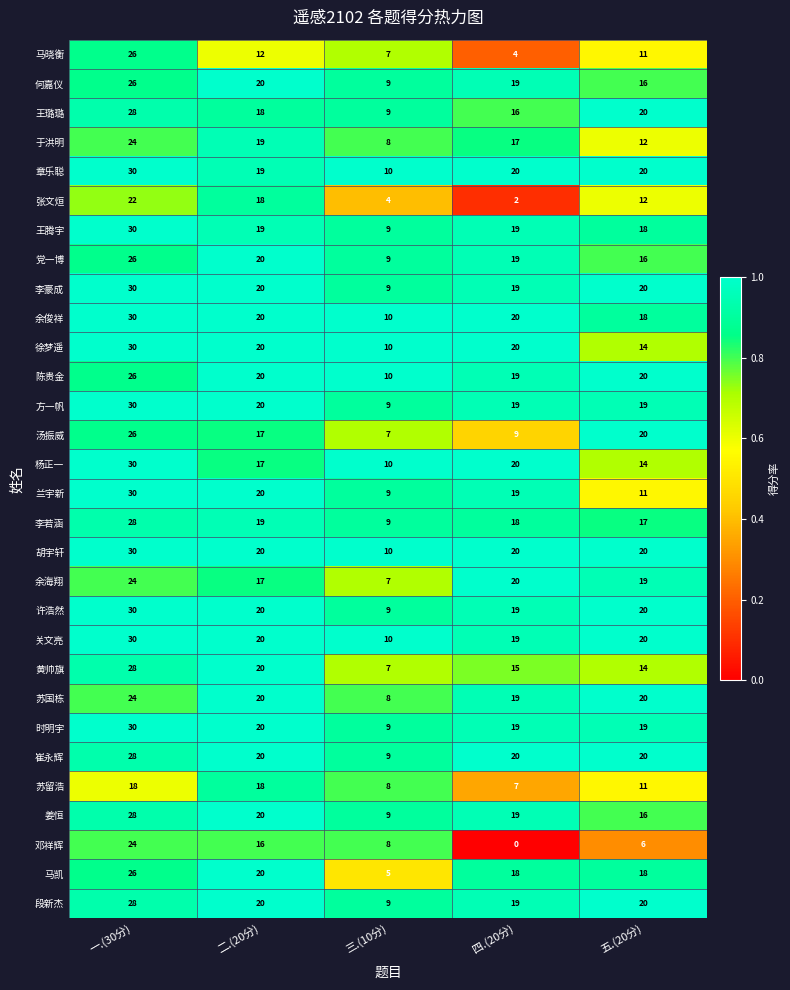

What is the difference between the maximum and second lowest values in the 邓祥辉 series?

18